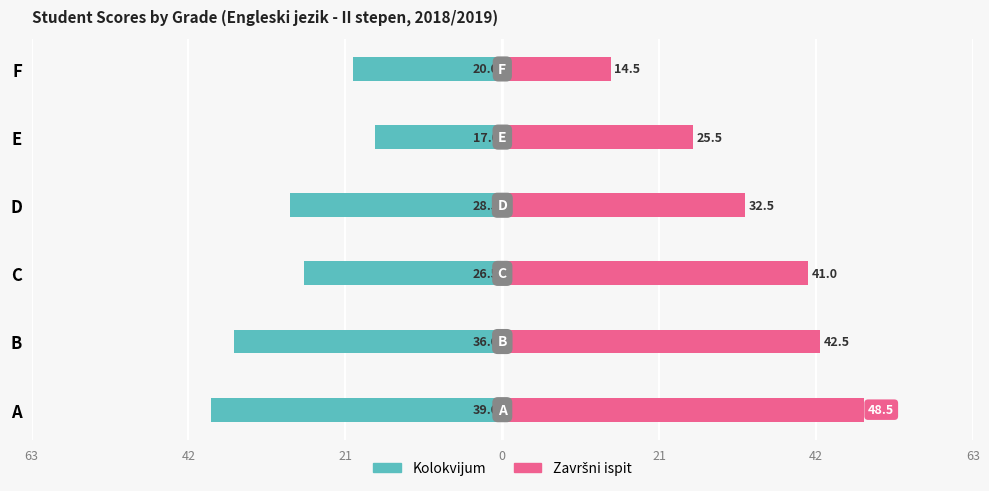

What is the sum of all Završni ispit values?

204.5